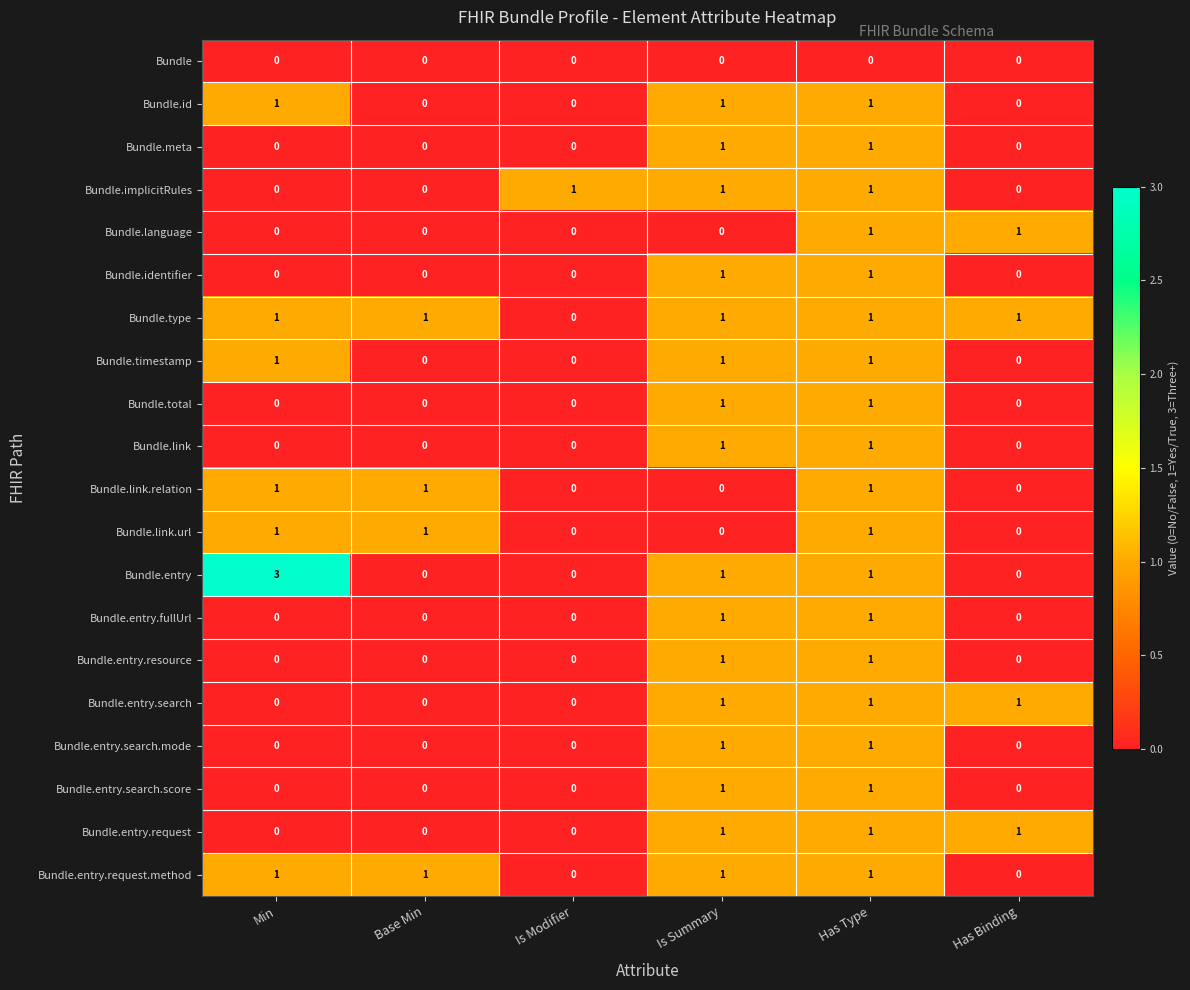

At which category is the sum across all series the highest?

Has Type